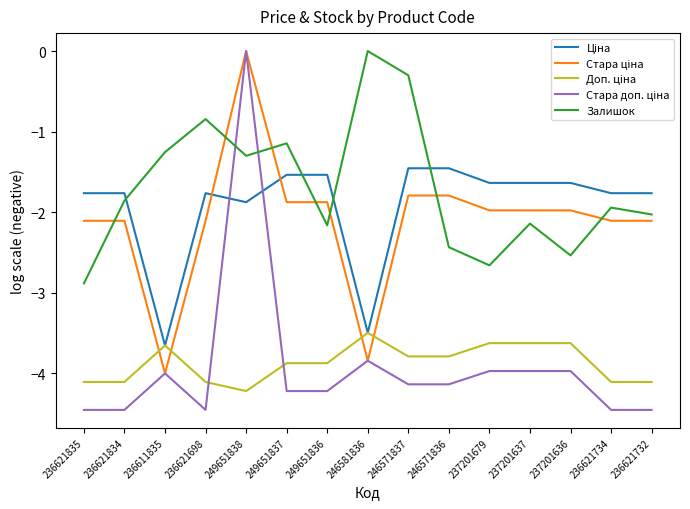

Which series has the largest total across all categories?

Залишок